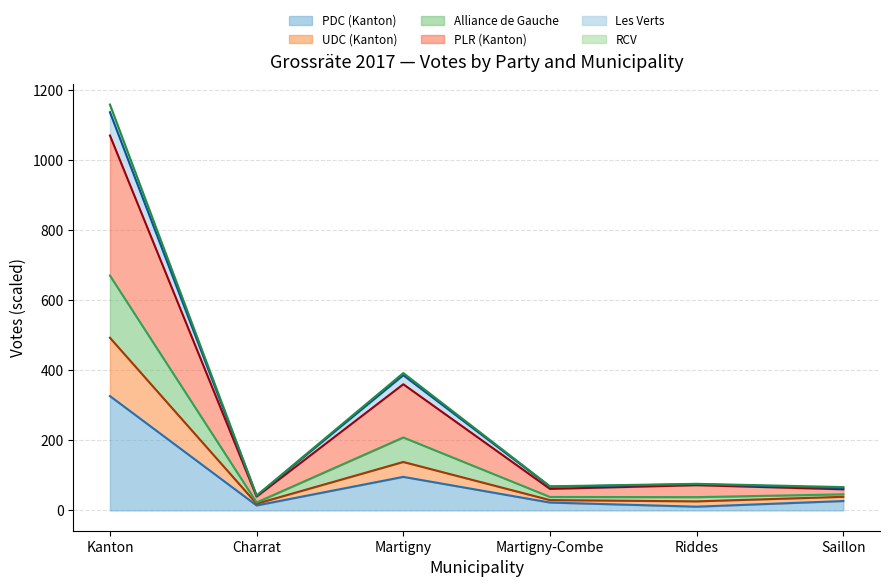

The value of UDC (Kanton) at Saillon is 50.7. True or false?

False